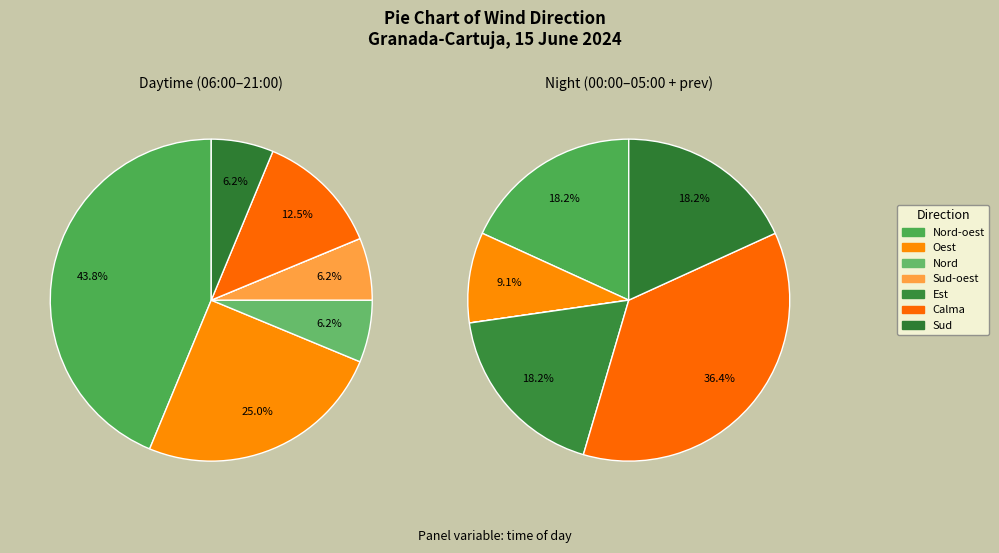

Does any single category account for the majority?

No